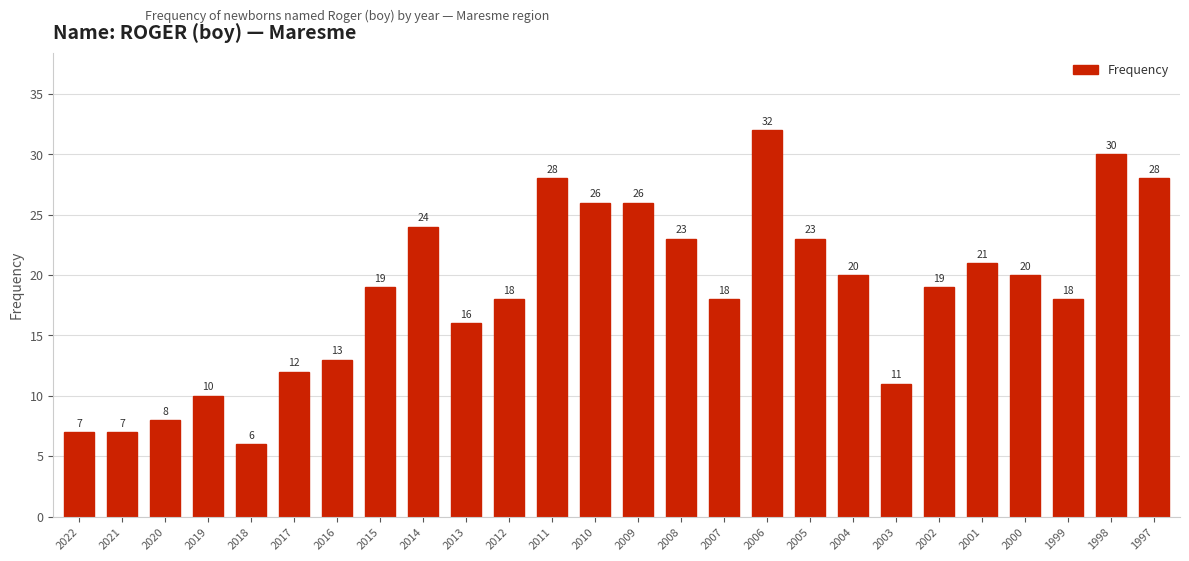

What value does the data have at 2006, to the nearest 10?

30